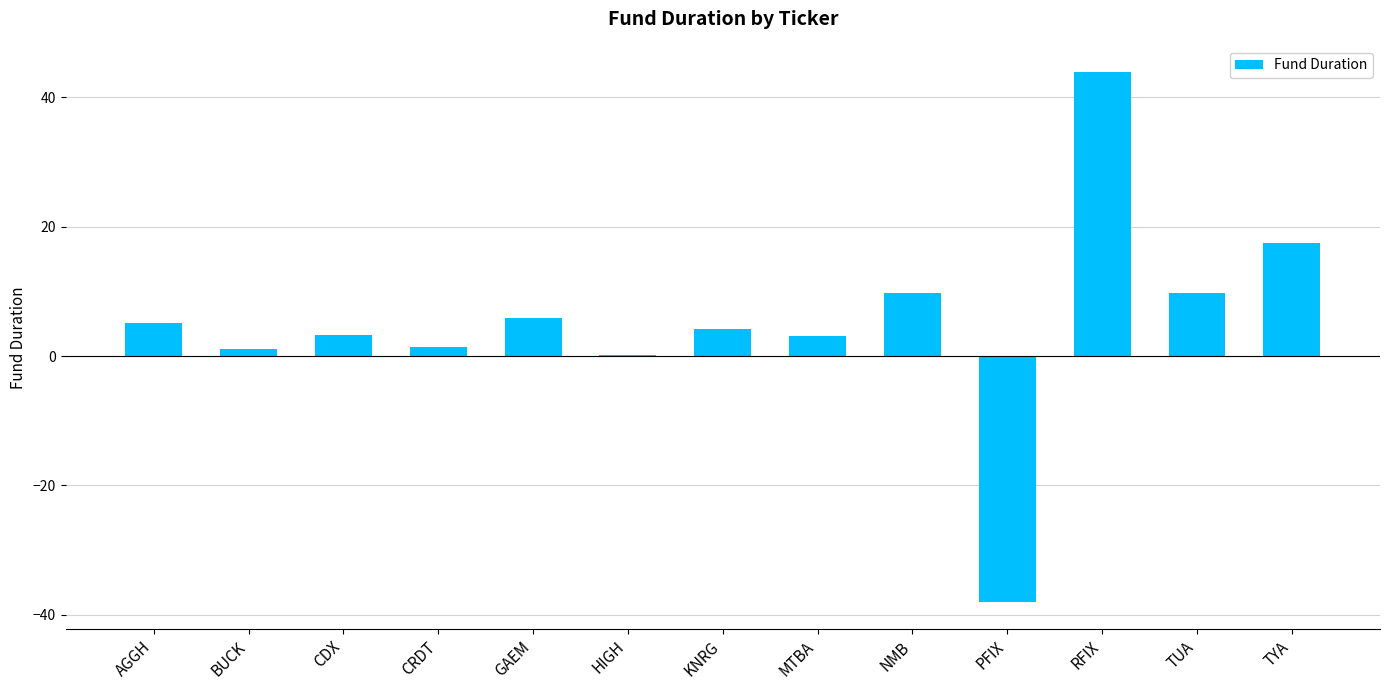

What is the sum of all values?

66.9